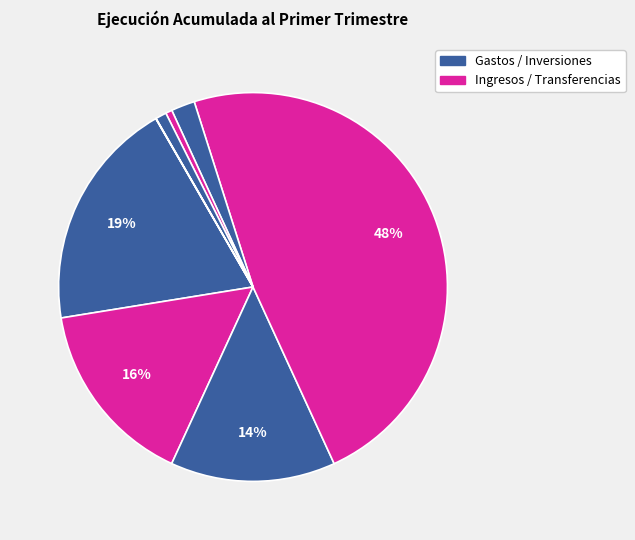

Rank the categories by value from lowest to highest.

ADQUISICIÓN DE ACTIVOS NO FINANCIEROS, OTROS INGRESOS CORRIENTES, INGRESOS DE OPERACIÓN, INICIATIVAS DE INVERSIÓN, TRANSFERENCIAS CORRIENTES (Gastos), BIENES Y SERVICIOS DE CONSUMO, GASTOS EN PERSONAL, TRANSFERENCIAS CORRIENTES (Ingresos)